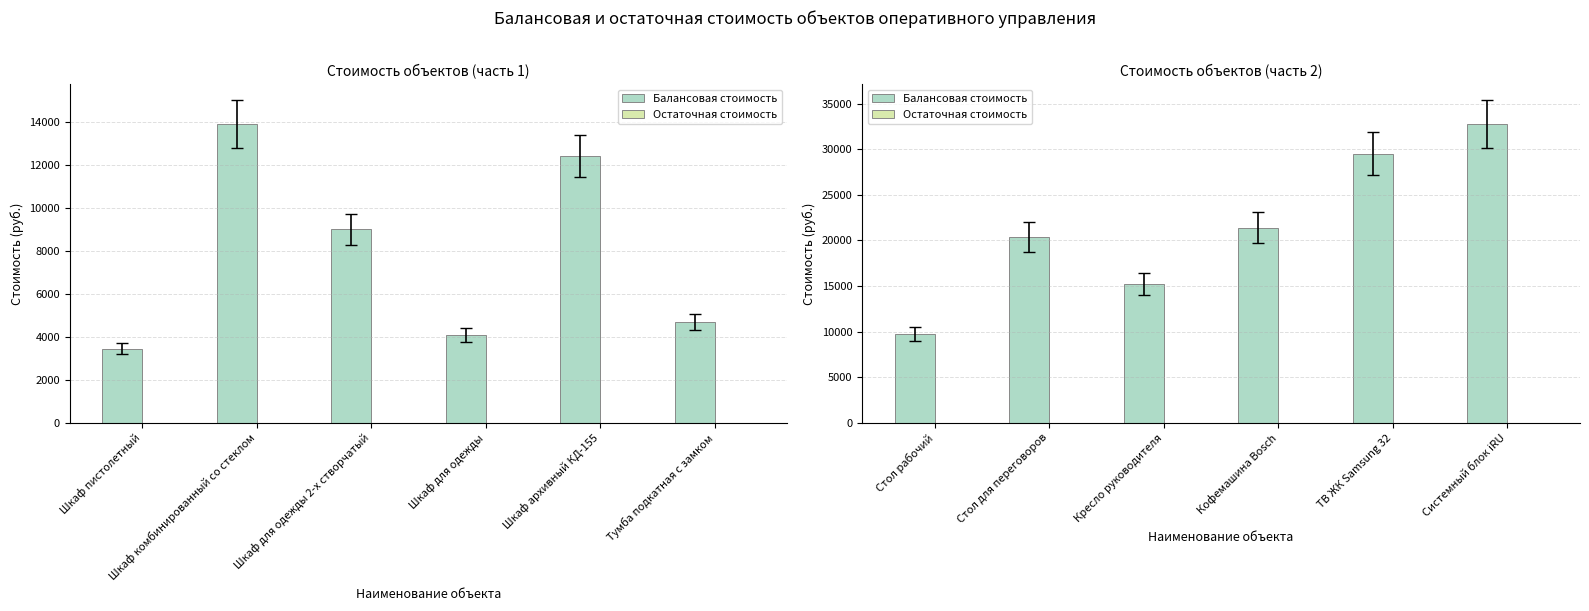

Between Кофемашина Bosch and Системный блок iRU, which series saw the biggest shift?

Балансовая стоимость